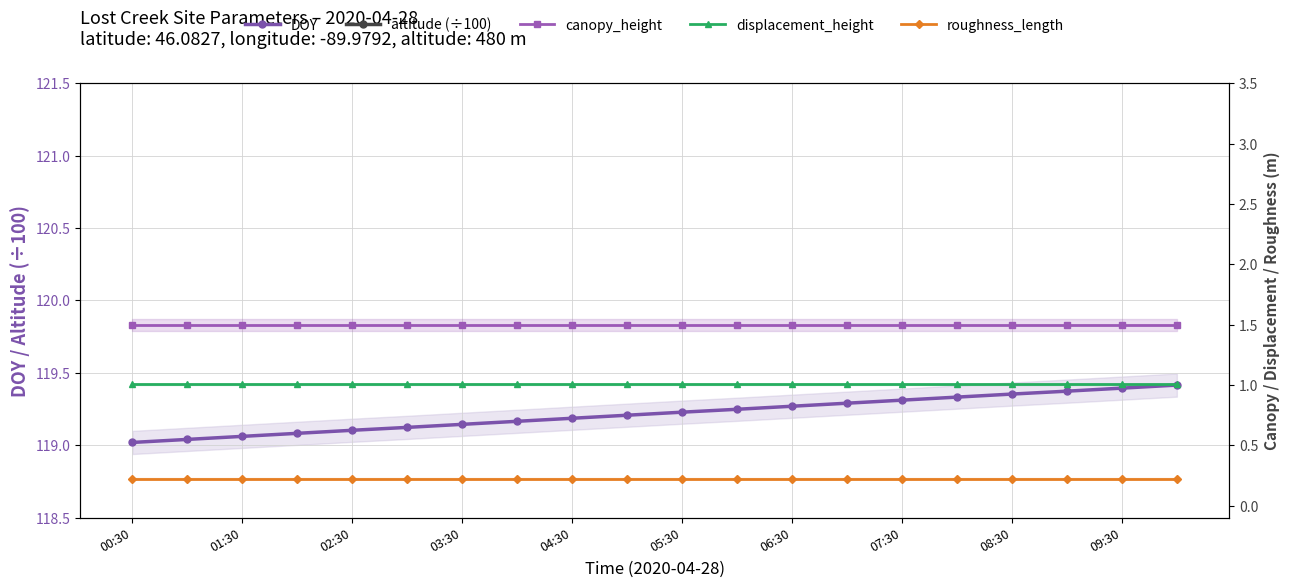

The value of DOY at 07:30 is 119.3. True or false?

True